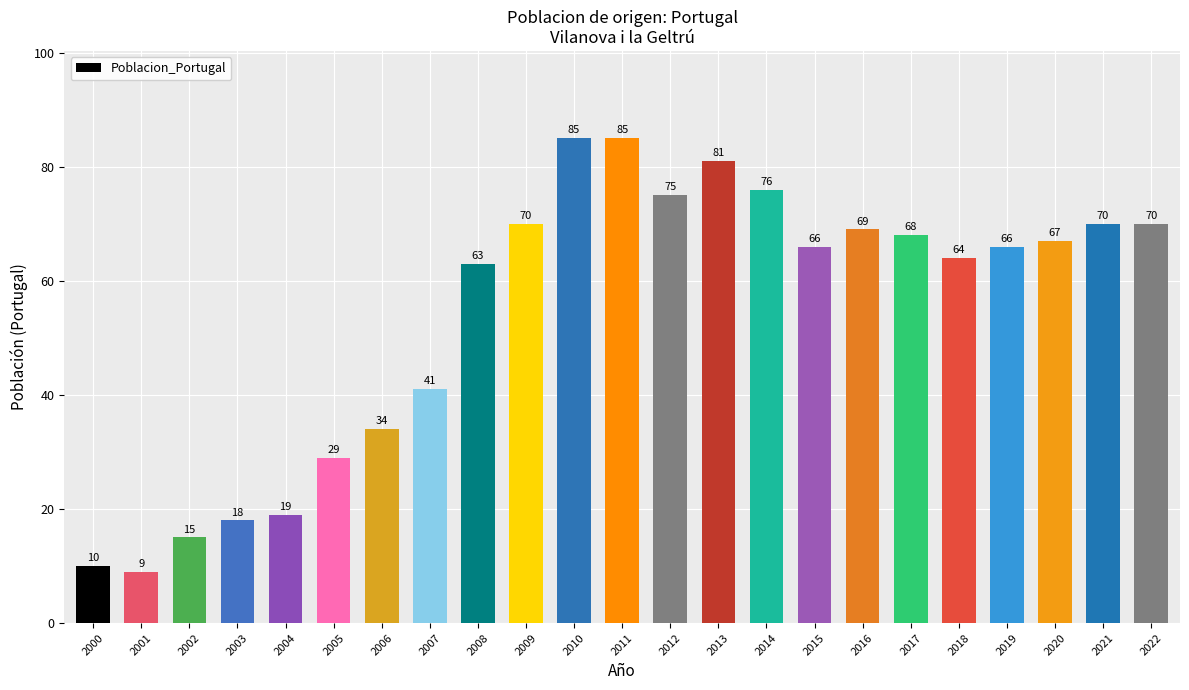

True or false: the data shows 10 at 2000.

True